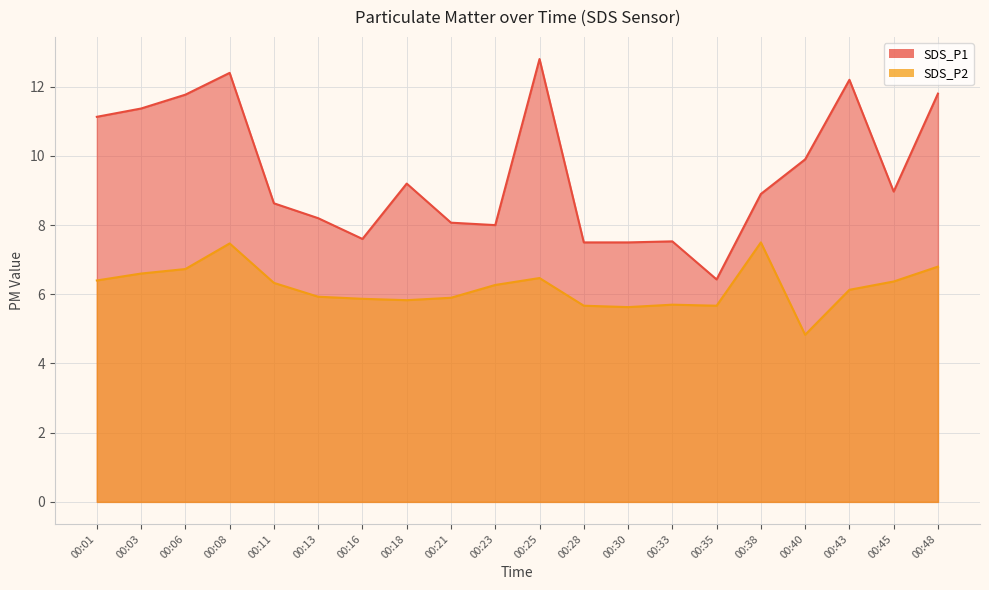

Which category has the highest value in the SDS_P2 series?

00:38